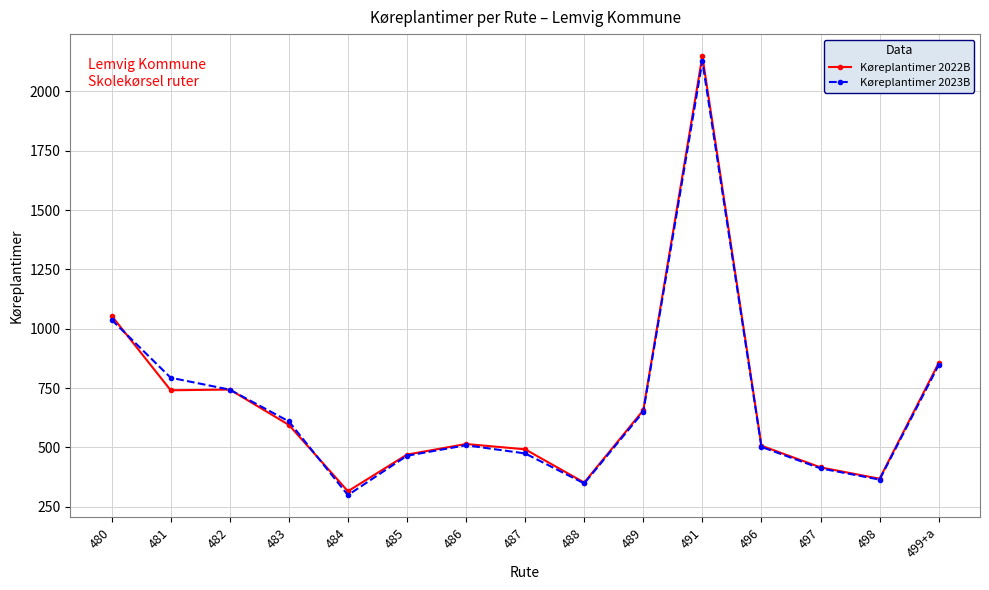

The value of Køreplantimer 2022B at 498 is 173.0. True or false?

False